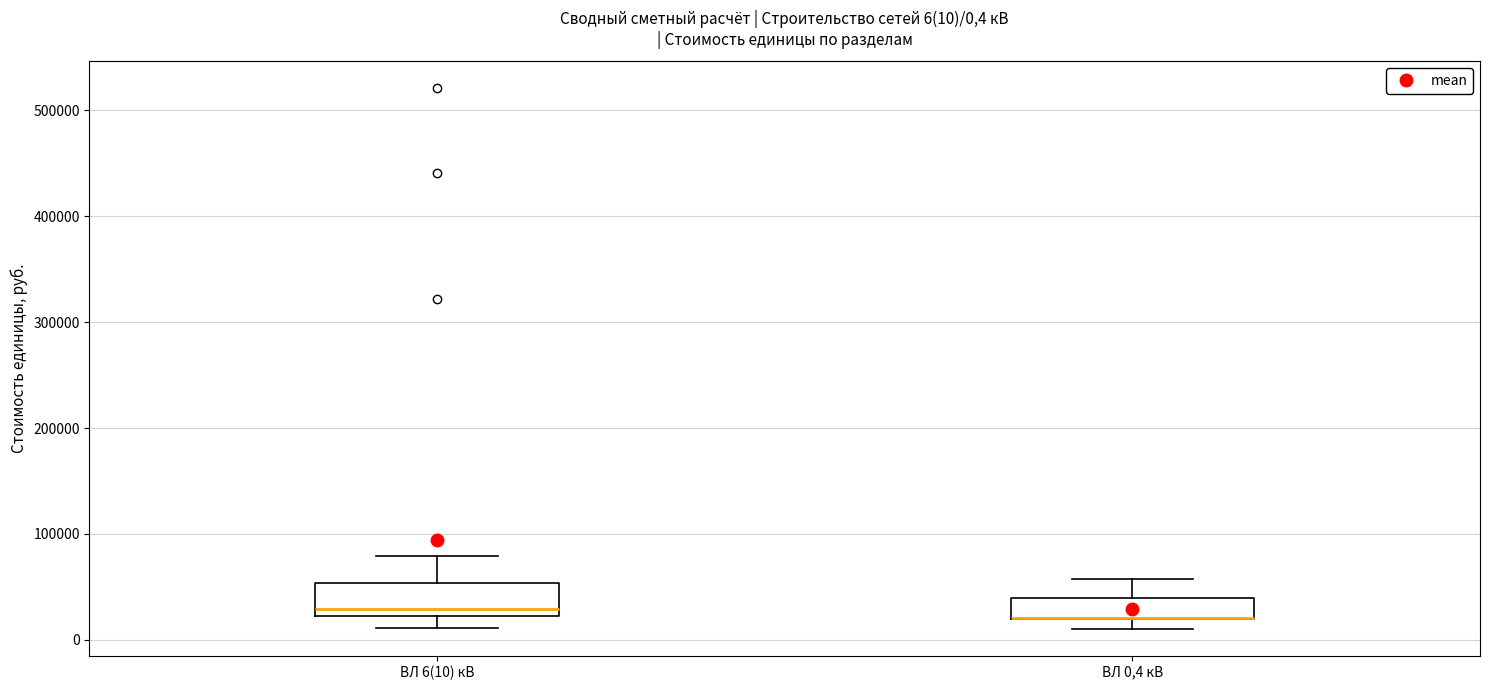

Which box is the tallest, from its lower edge to its upper edge?

ВЛ 6(10) кВ